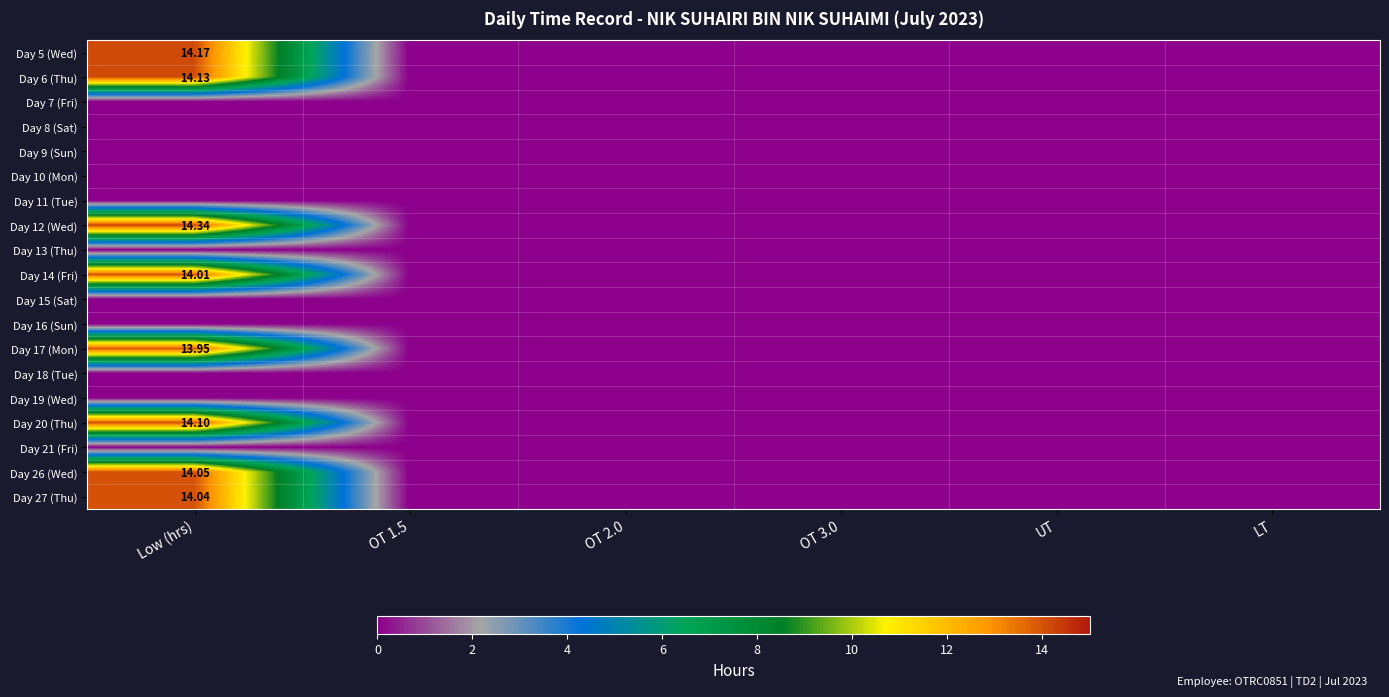

True or false: Day 17 (Mon) has a value of 0.0 at OT 3.0.

True